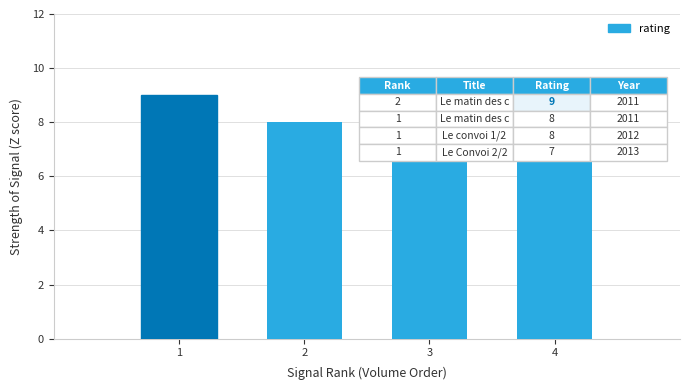

How many bars are there in total?

4